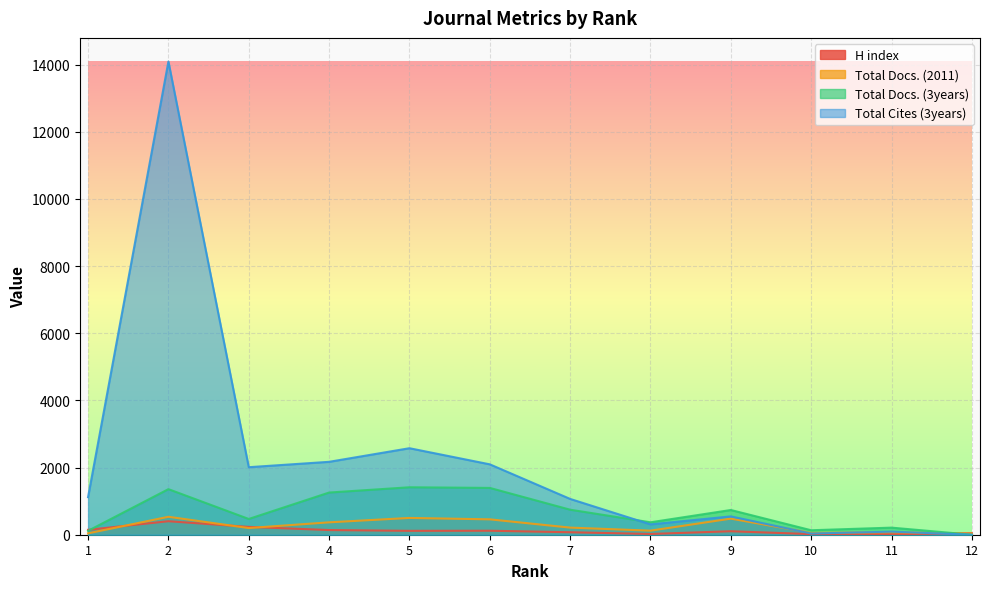

What are all the series names shown in the legend?

H index, Total Docs. (2011), Total Docs. (3years), Total Cites (3years)